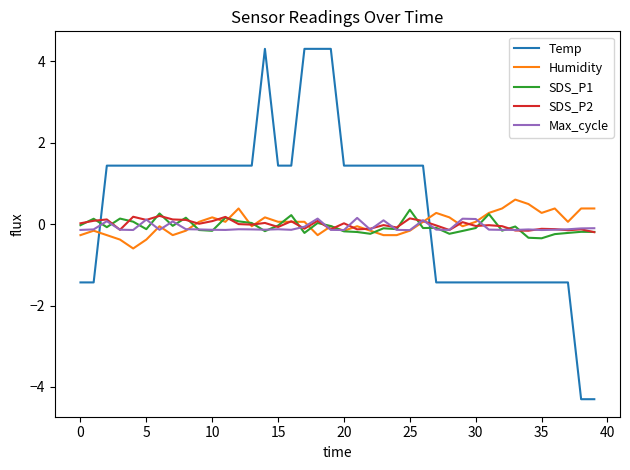

Which series has the largest total across all categories?

Temp